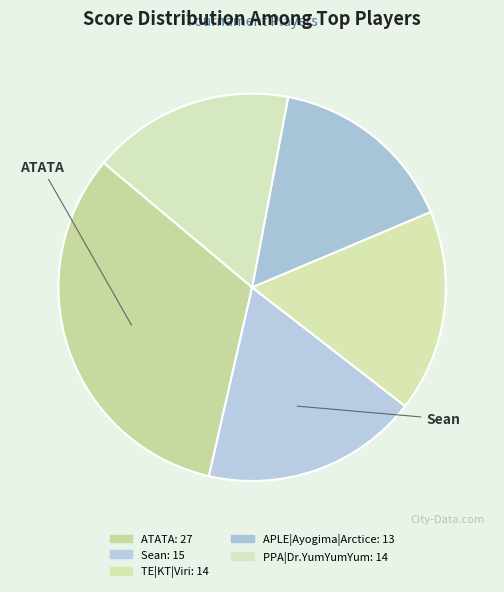

How many segments does this pie chart have?

5